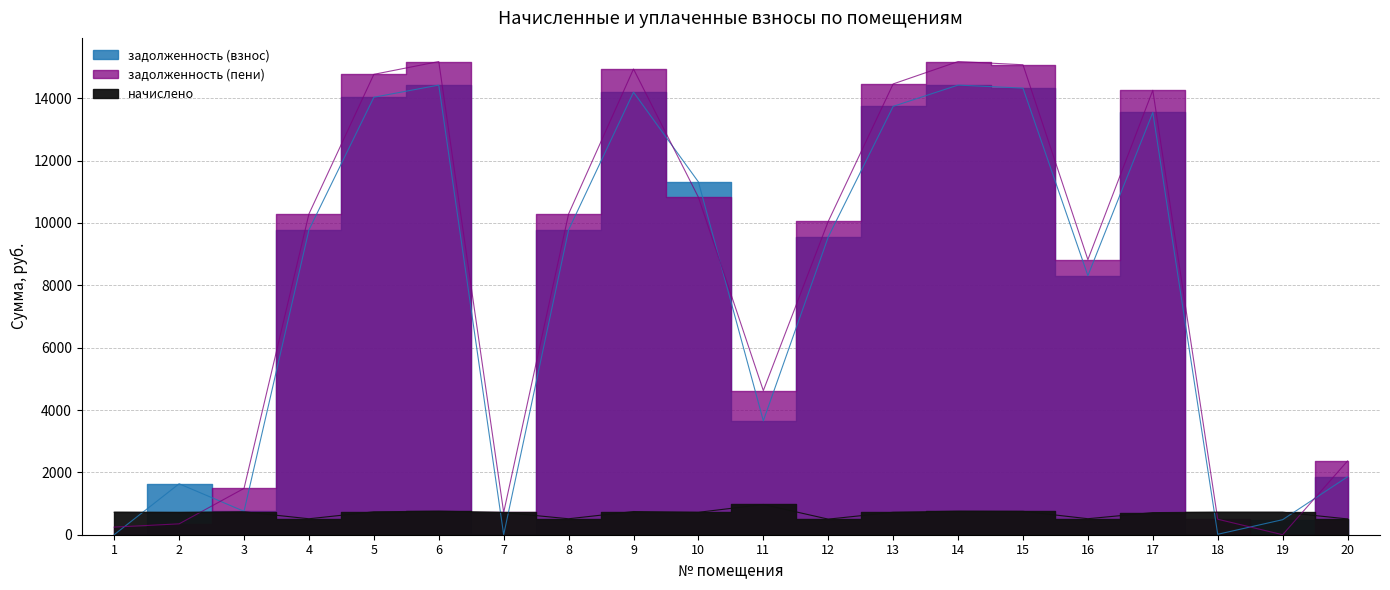

Between which two adjacent categories do задолженность (пени) and задолженность (взнос) first intersect?

1 and 2